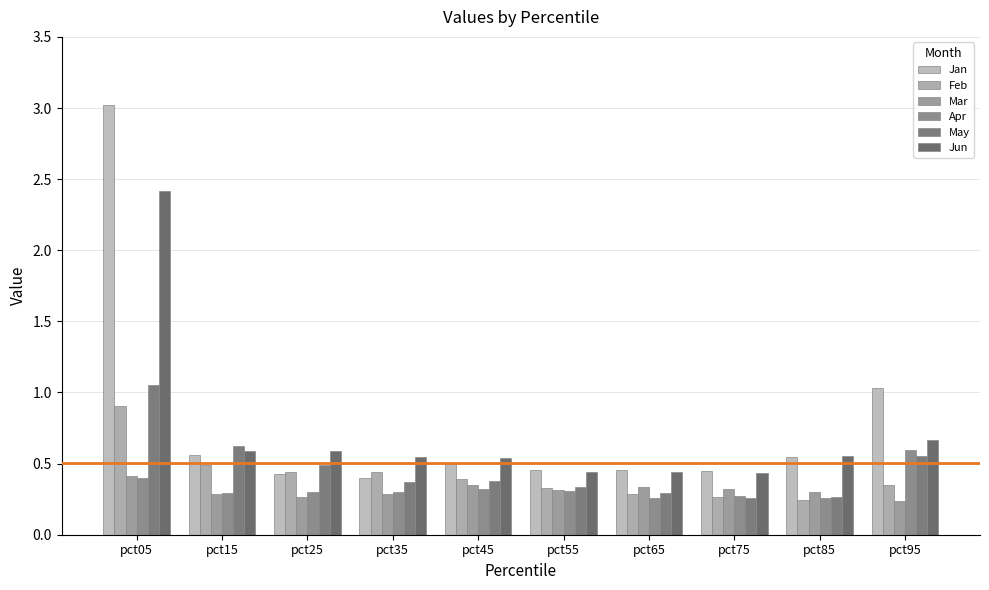

Are the bars grouped side by side (vs. stacked)?

Yes